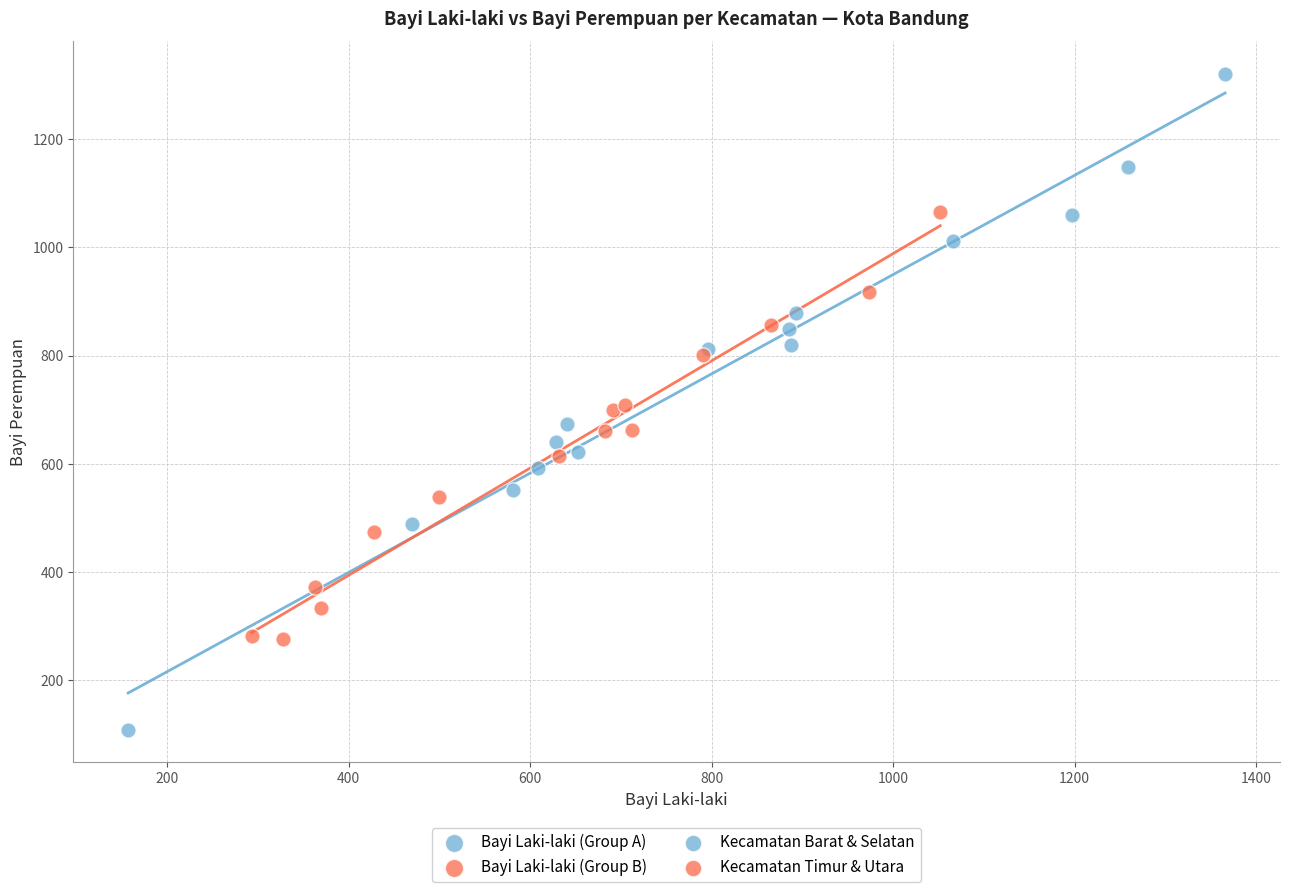

Which series reaches the minimum Y coordinate?

Bayi Laki-laki (Group A)